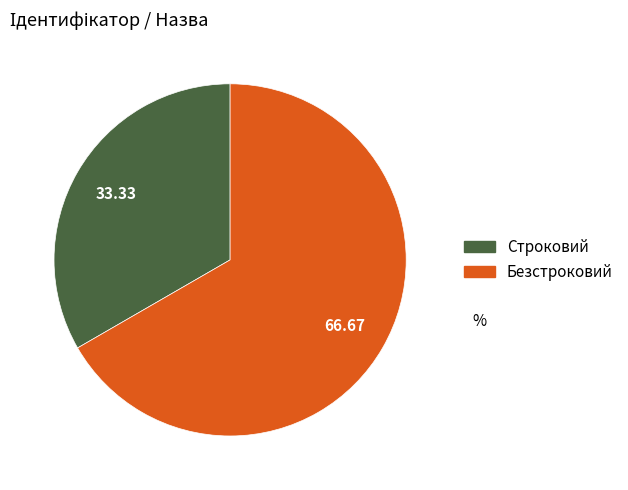

Which slice represents more than half of the pie?

Безстроковий